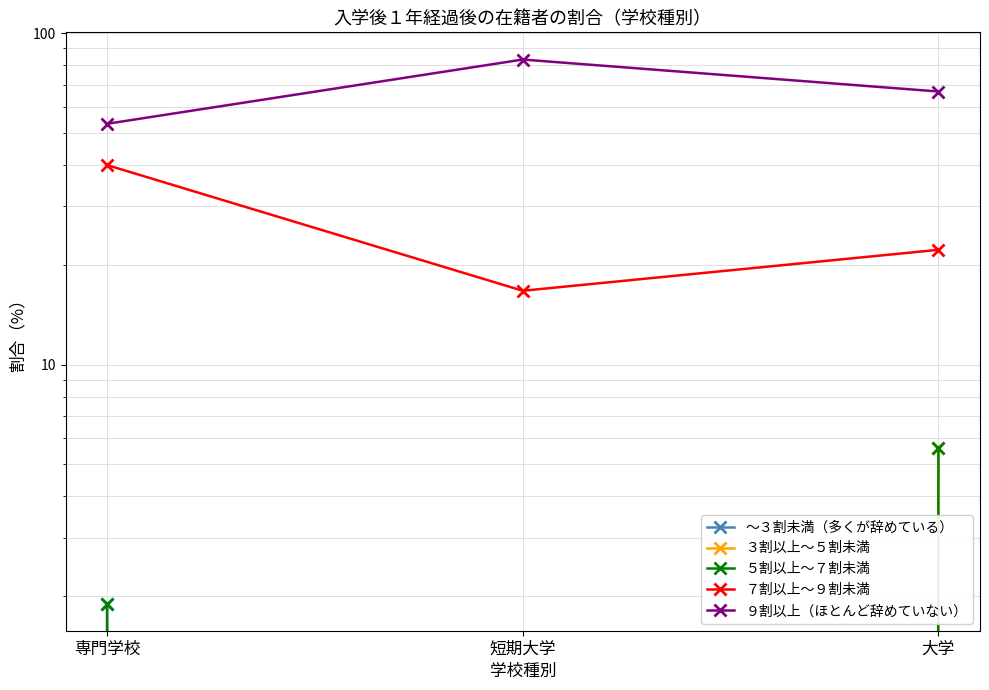

Is it true that ３割以上～５割未満 equals 0.0 at 専門学校?

True